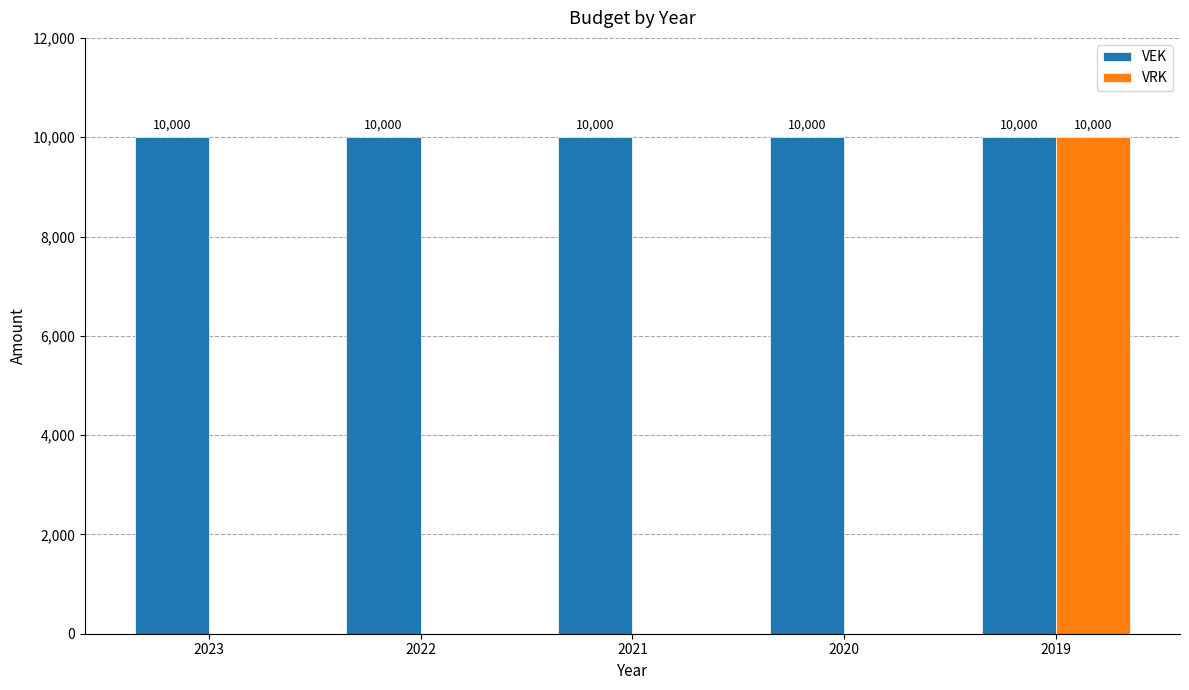

True or false: VRK has a value of 0 at 2020.

True